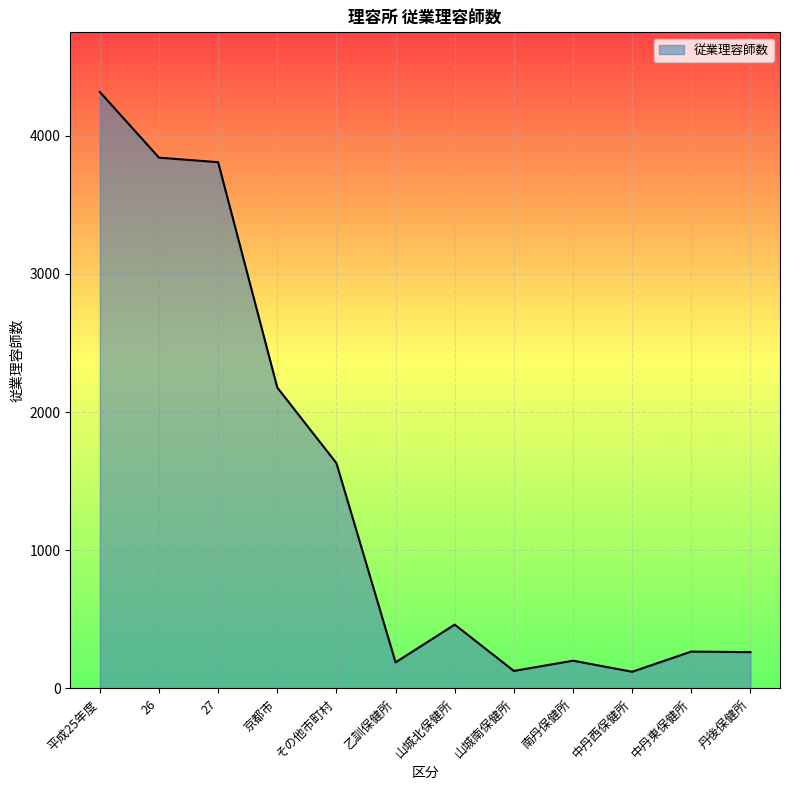

How many lines are shown in the chart?

1